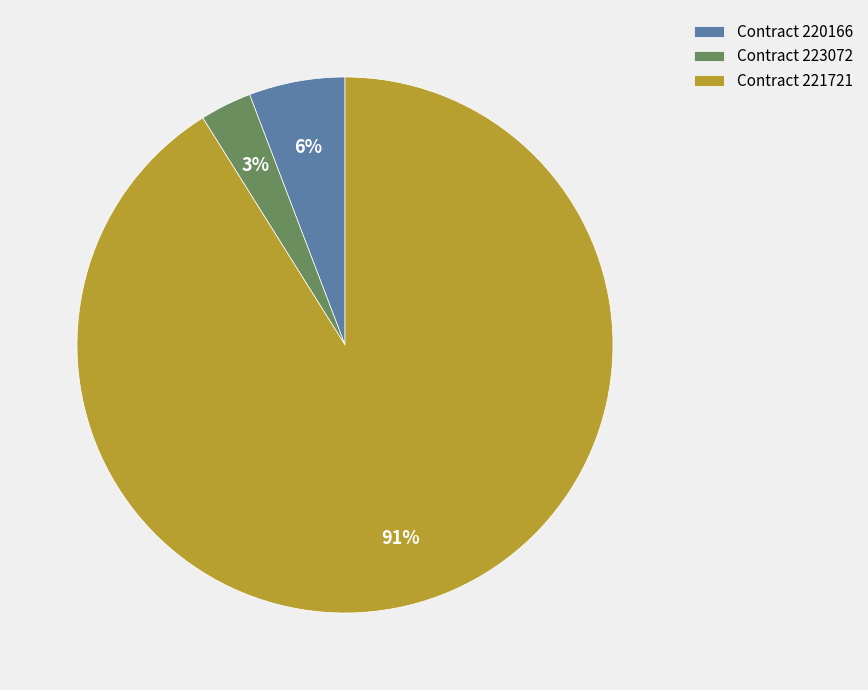

Which has a higher value, Contract 220166 or Contract 223072?

Contract 220166